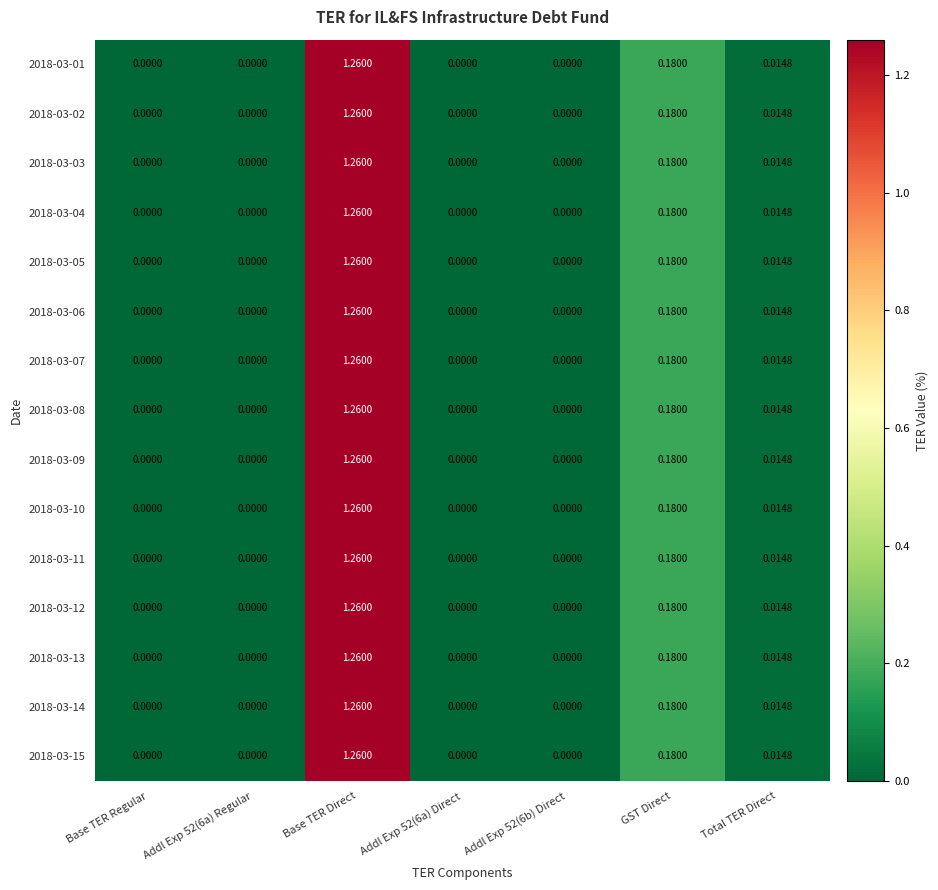

Is the value of 2018-03-10 at Addl Exp 52(6a) Regular greater than the value of 2018-03-13 at Total TER Direct?

No